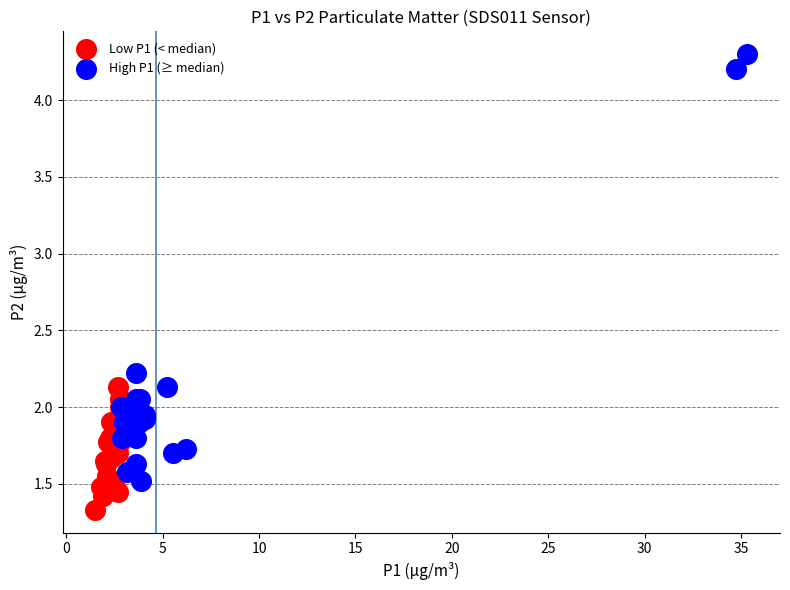

Which series contains the highest Y value?

High P1 (≥ median)